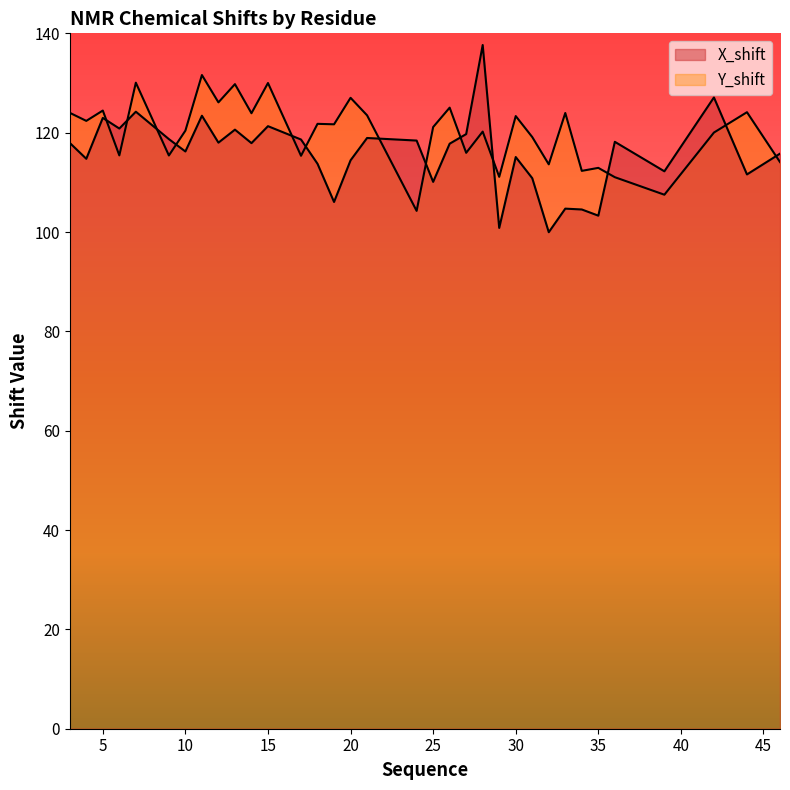

What is the sum of the X_shift values at 31 and 27?

230.6